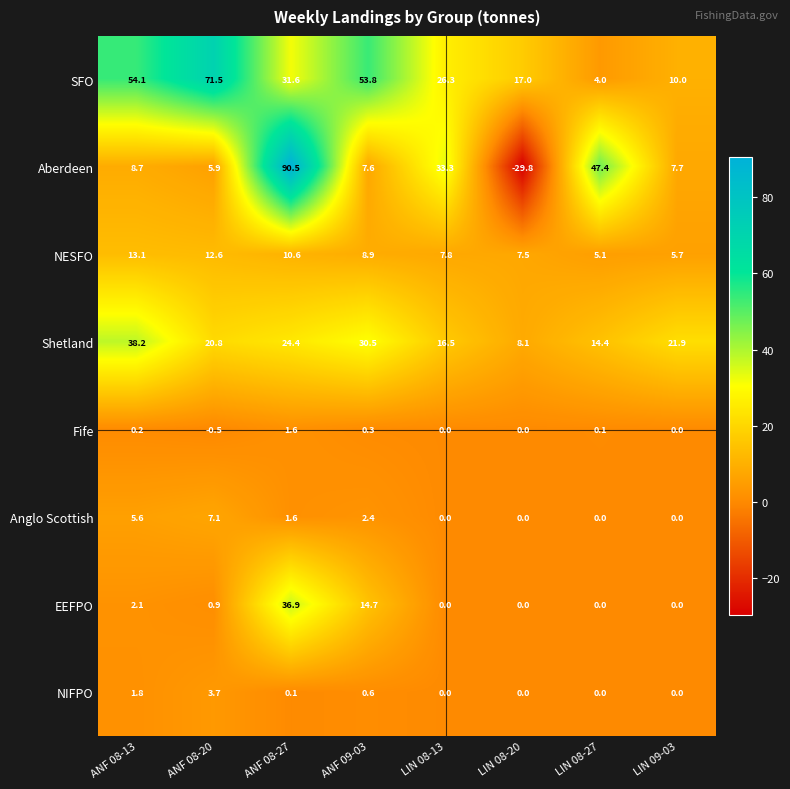

Is it true that Anglo Scottish equals 3.8 at ANF 08-13?

False